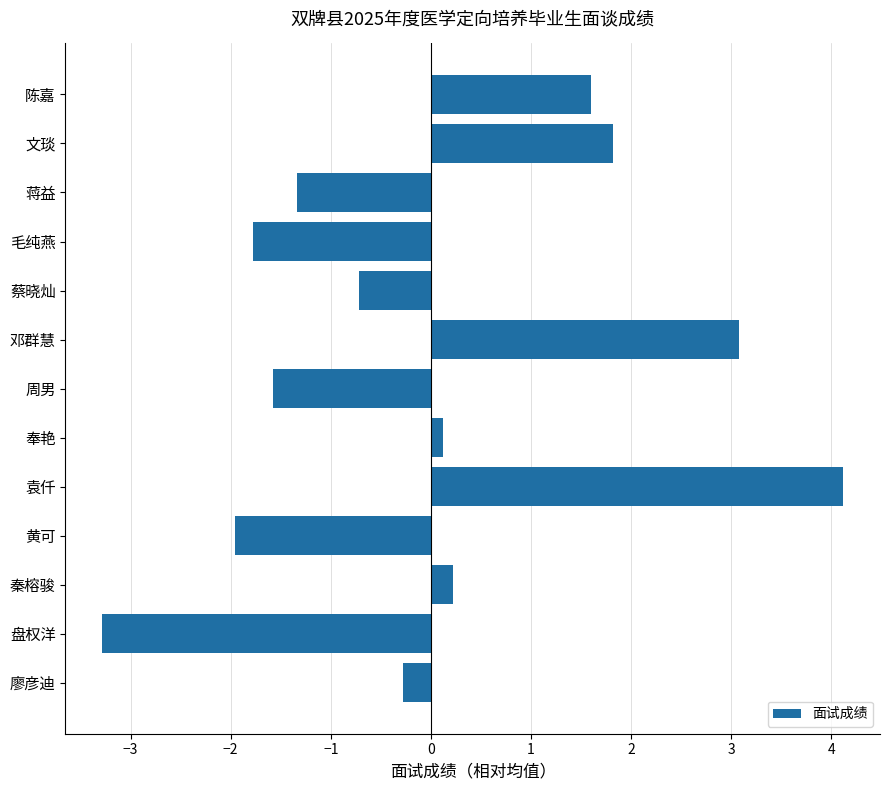

What is the label of the 3rd bar from the bottom?

秦榕骏